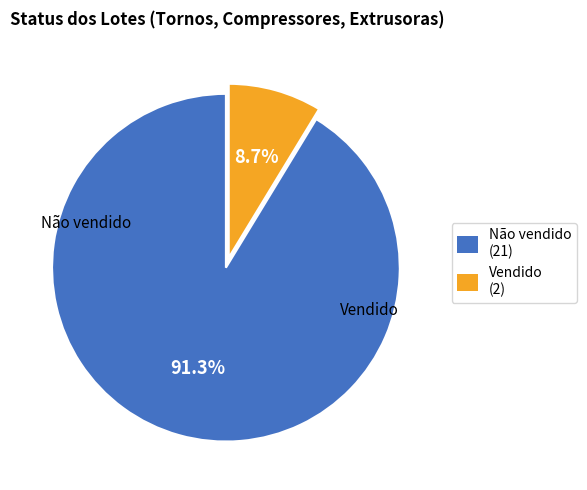

What percentage is NOT represented by Não vendido?

8.7%